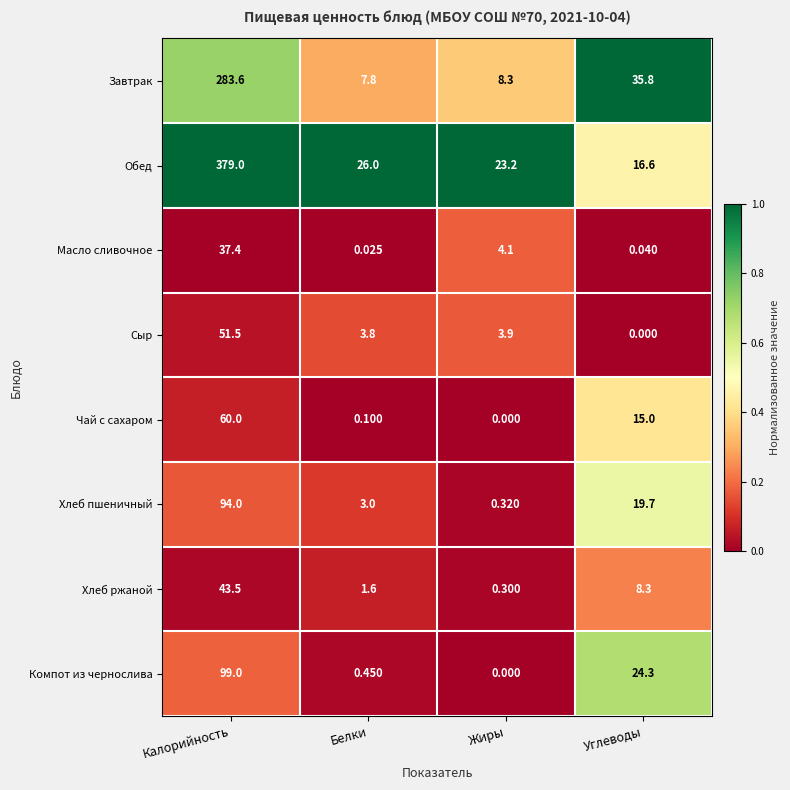

What is the maximum value shown in the chart?

379.0